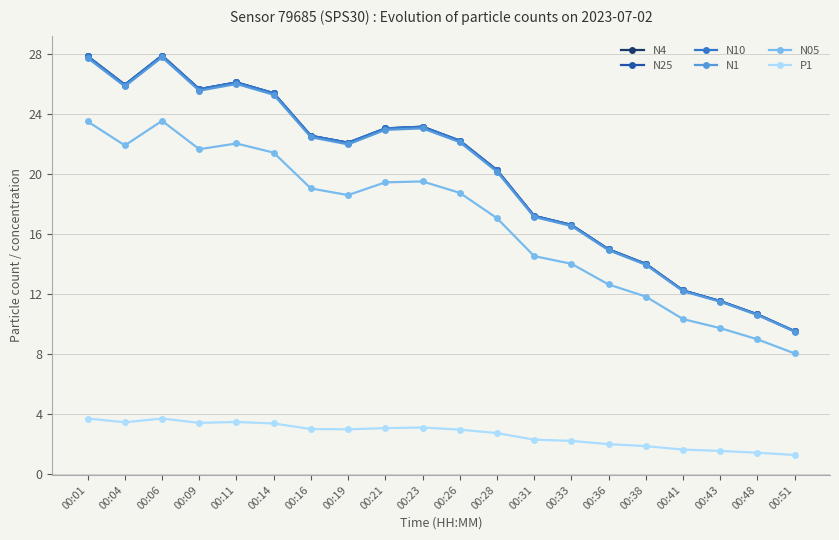

Between 00:11 and 00:43, which series saw the biggest shift?

N10